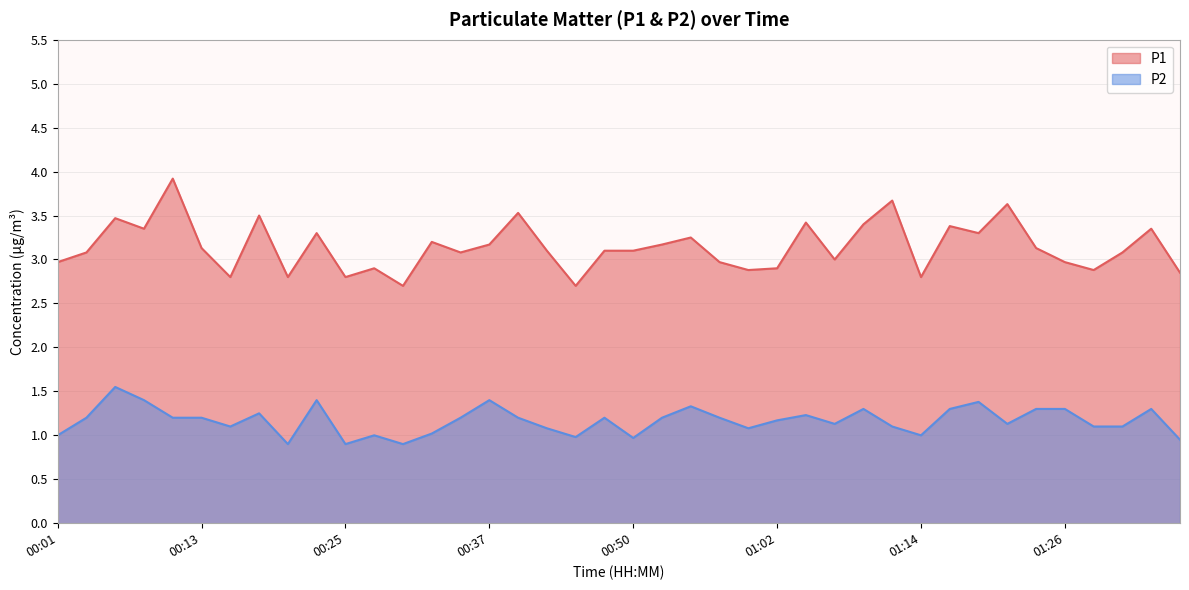

True or false: P2 has a value of 0.5 at 01:21.

False